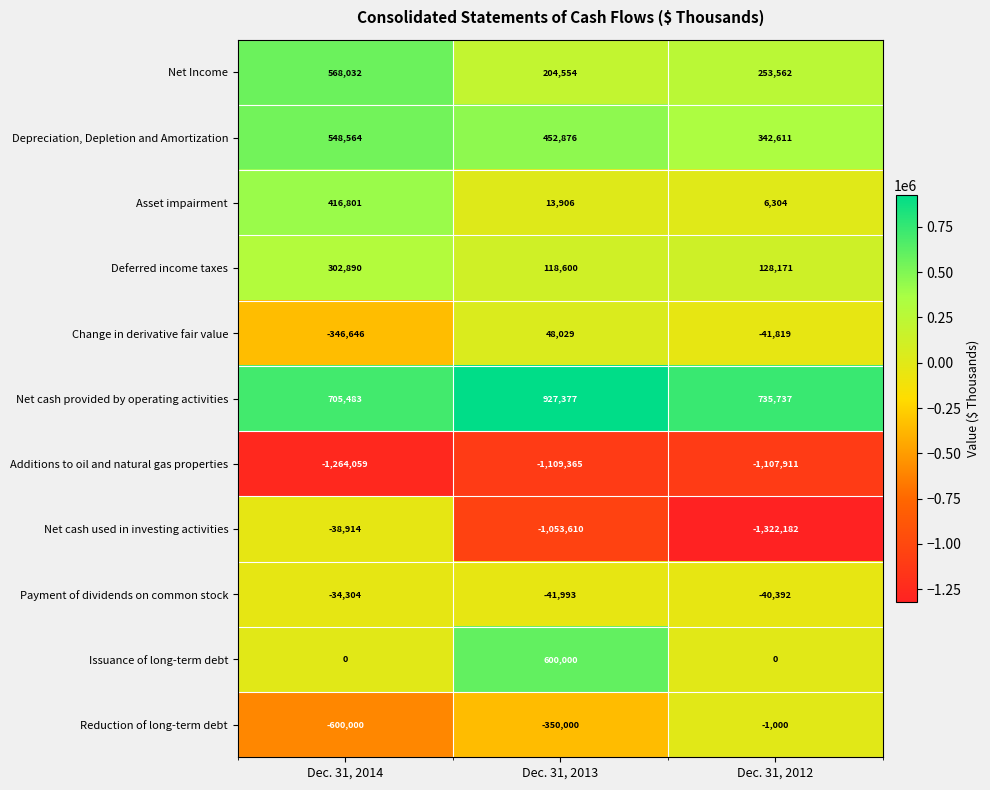

What is the difference between the maximum and second lowest values in the Asset impairment series?

402895